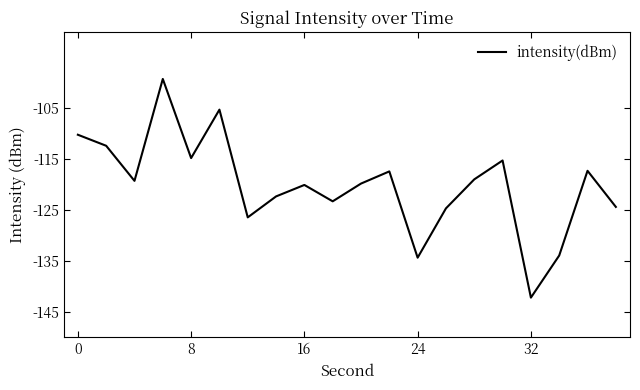

What is the smallest value displayed?

-142.2